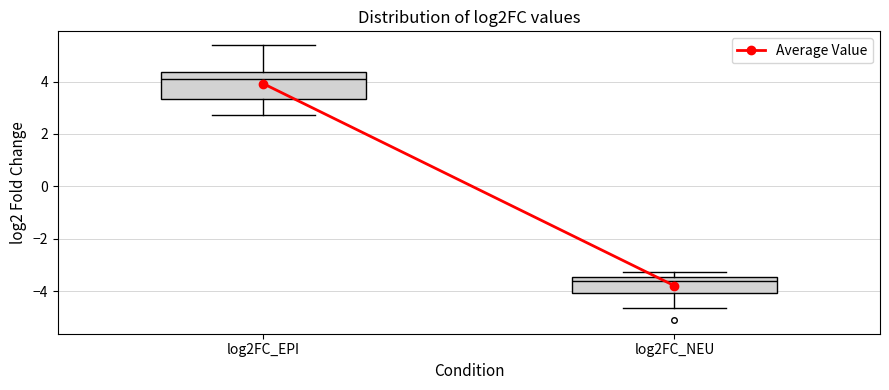

Reading left to right, read every box against the y-axis: the position of its median line, the range the box covers, and the ends of its whiskers. The values are not printed on the chart, so give them approximately, as read against the axis.

log2FC_EPI: median 4.0, box 3.4 to 4.4, whiskers 2.8 to 5.4
log2FC_NEU: median -3.6, box -4.0 to -3.4, whiskers -4.6 to -3.2